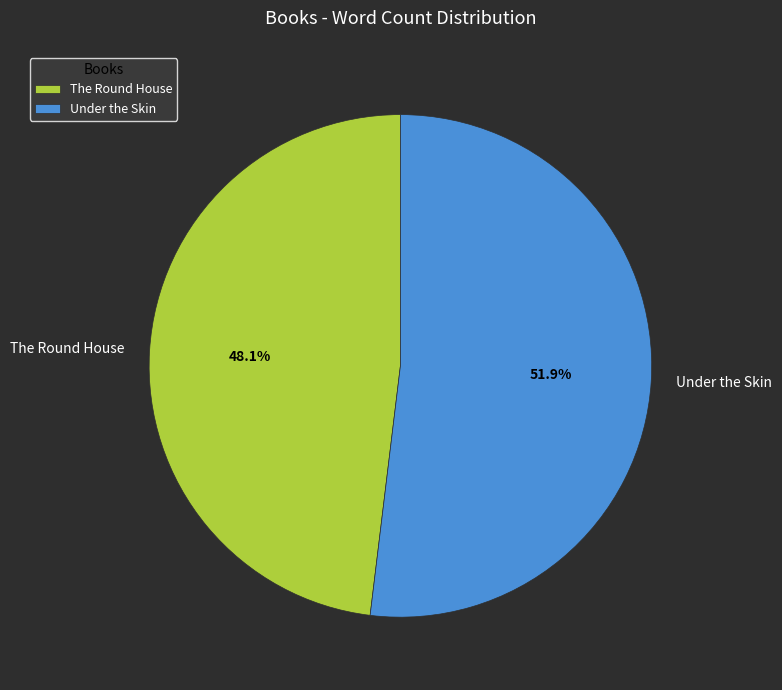

Rank the categories by value from lowest to highest.

The Round House, Under the Skin